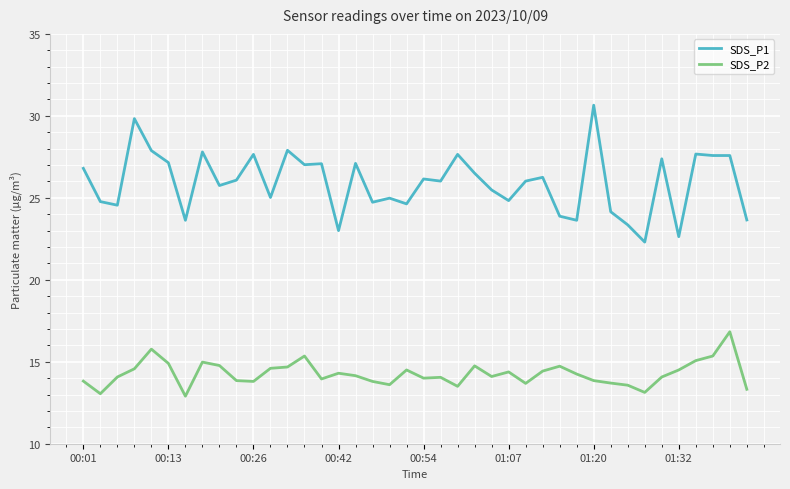

Which series has the largest total across all categories?

SDS_P1